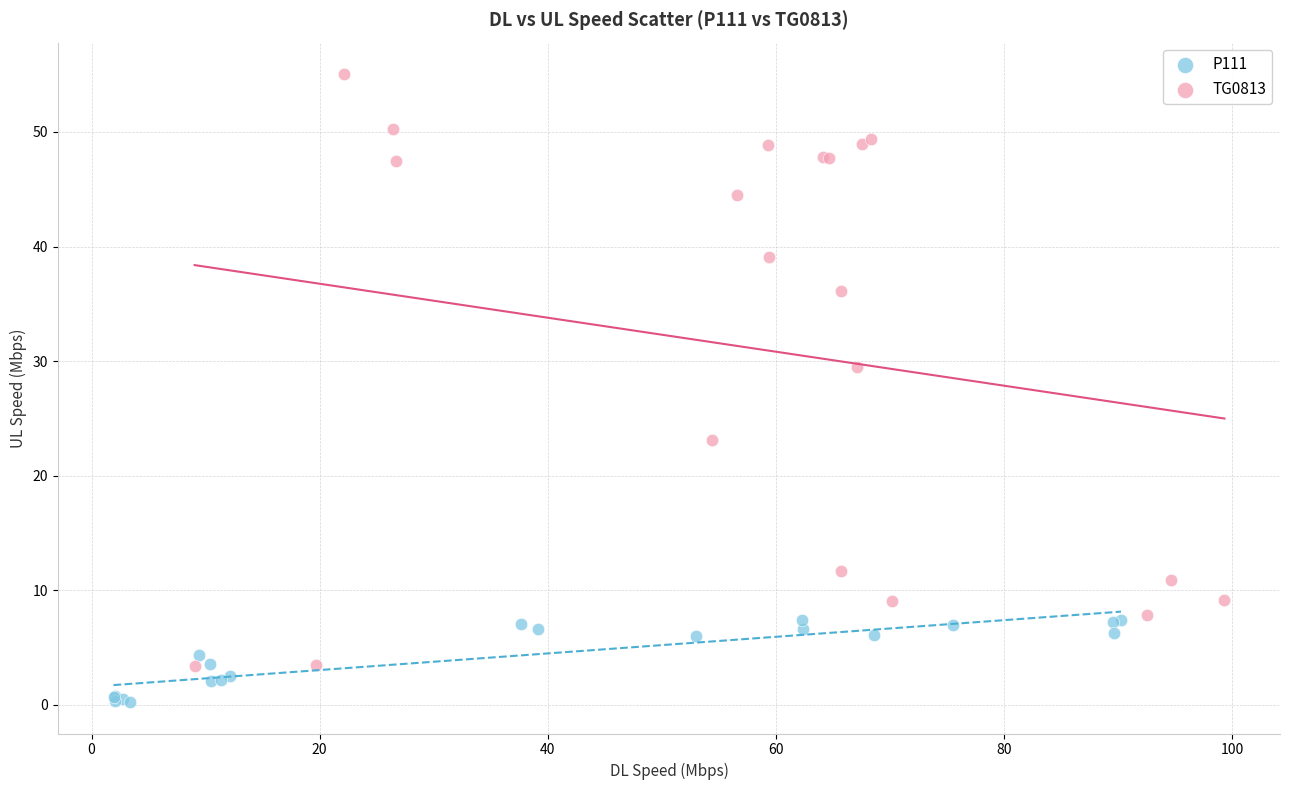

Which series has the largest Y range (max minus min)?

TG0813